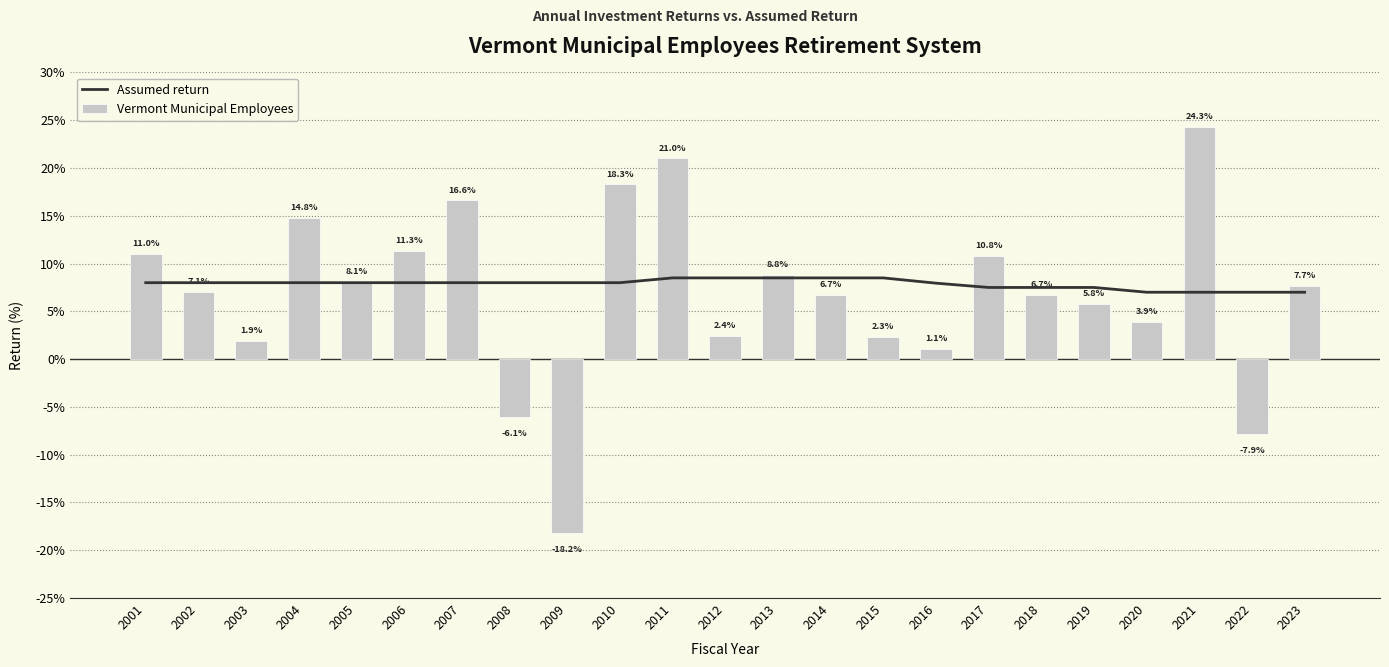

List the series in order of their peak value, lowest first.

Assumed return, Vermont Municipal Employees